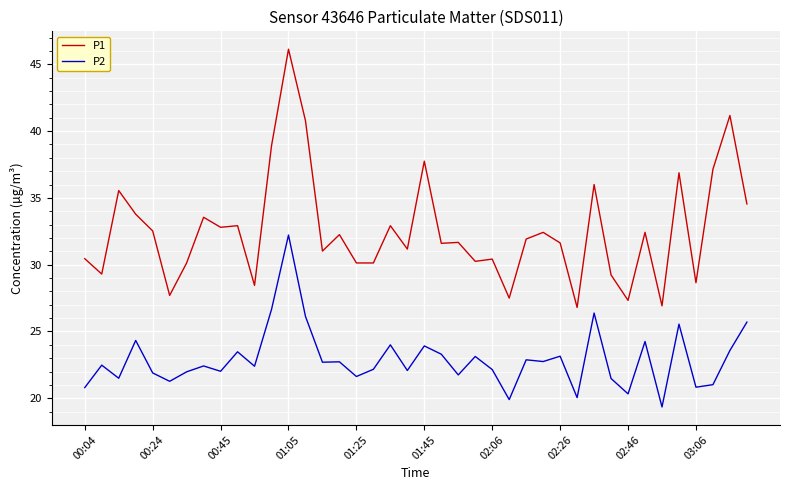

True or false: P1 has more than 1 points higher than both neighbors.

True